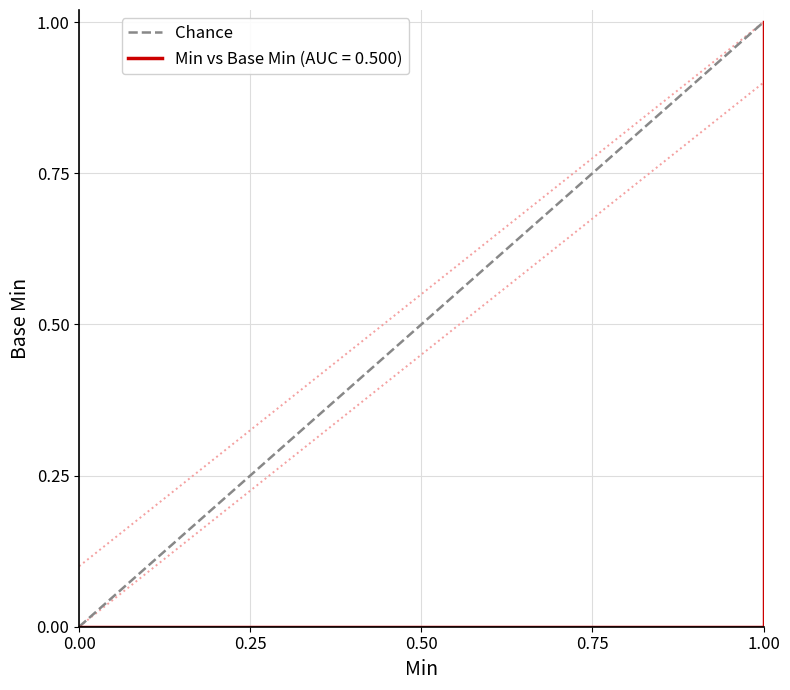

Does the chart have visible grid lines?

Yes